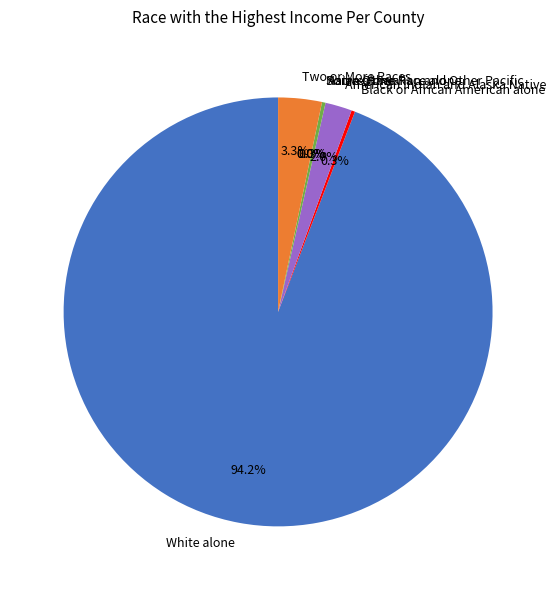

Which category accounts for the majority?

White alone